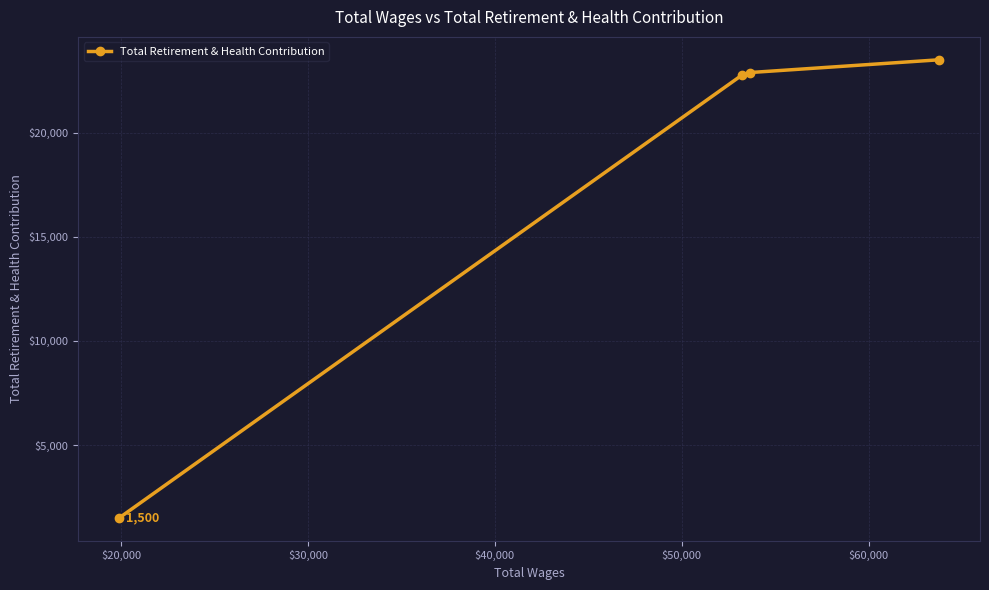

What is the value of the 1st point from the left?

1500